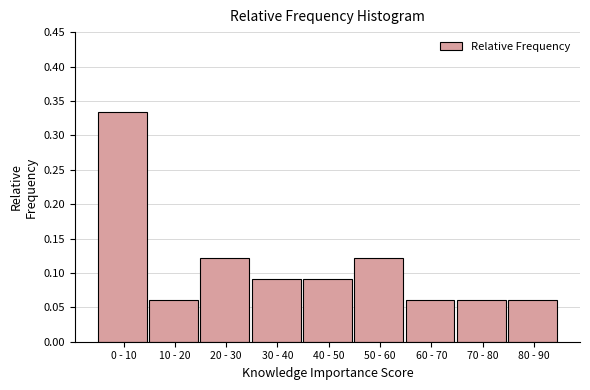

What is the label of the 3rd bar from the left?

20 - 30